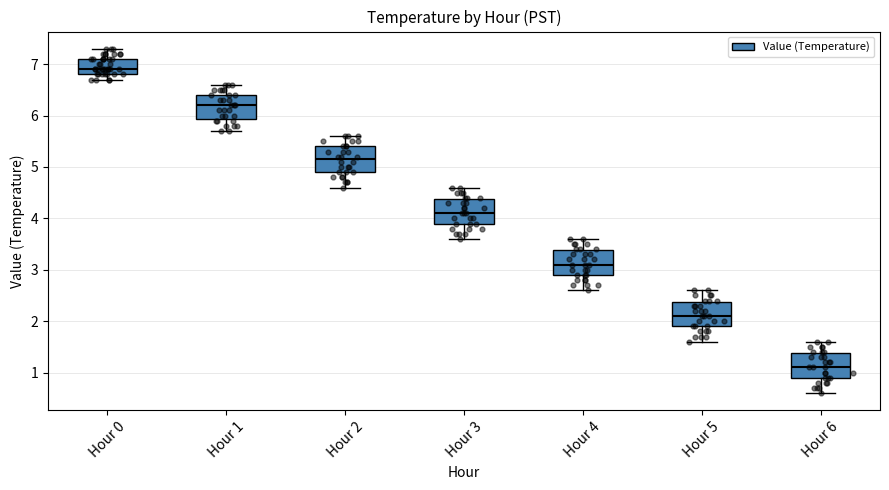

Reading left to right, read every box against the y-axis: the position of its median line, the range the box covers, and the ends of its whiskers. The values are not printed on the chart, so give them approximately, as read against the axis.

Hour 0: median 6.9, box 6.8 to 7.1, whiskers 6.7 to 7.3
Hour 1: median 6.2, box 5.9 to 6.4, whiskers 5.7 to 6.6
Hour 2: median 5.2, box 4.9 to 5.4, whiskers 4.6 to 5.6
Hour 3: median 4.1, box 3.9 to 4.4, whiskers 3.6 to 4.6
Hour 4: median 3.1, box 2.9 to 3.4, whiskers 2.6 to 3.6
Hour 5: median 2.1, box 1.9 to 2.4, whiskers 1.6 to 2.6
Hour 6: median 1.1, box 0.9 to 1.4, whiskers 0.6 to 1.6